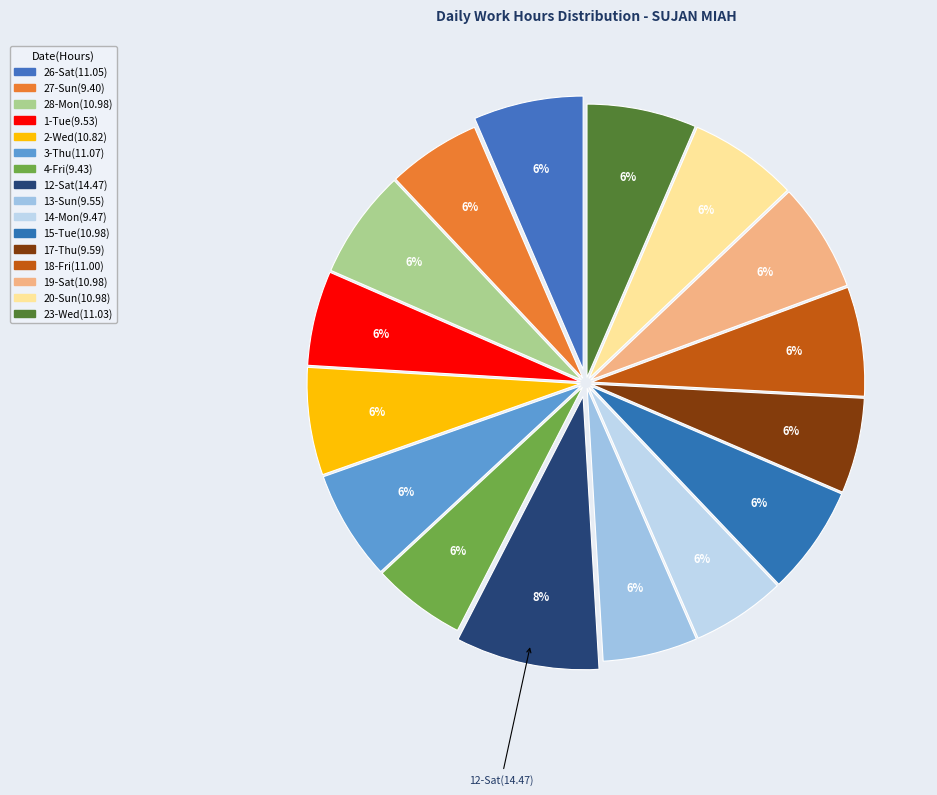

Is 13-Sun the majority of the pie?

No